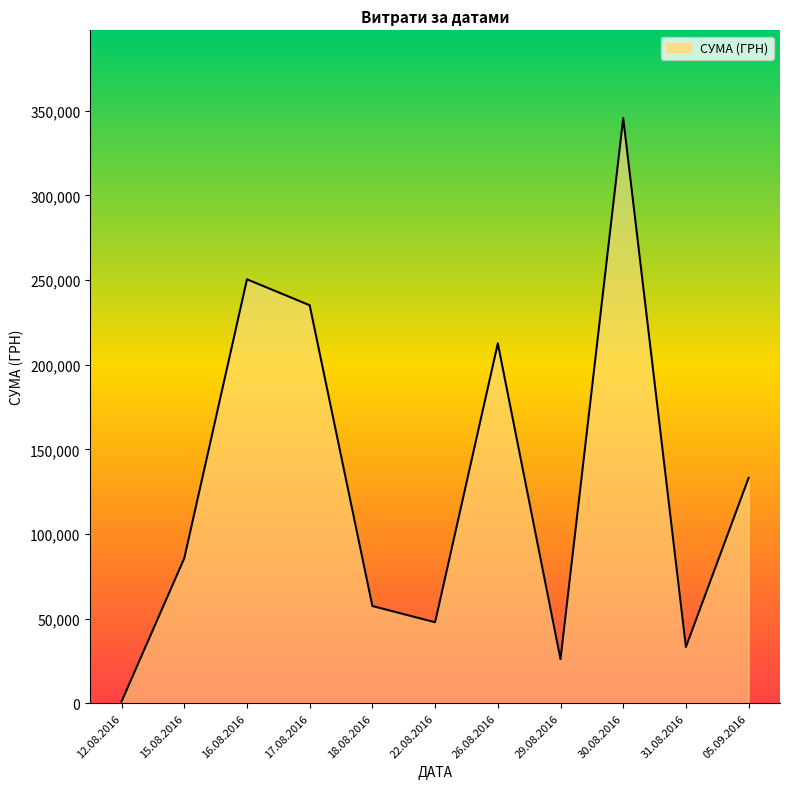

List the labels in order of value, smallest first.

12.08.2016, 29.08.2016, 31.08.2016, 22.08.2016, 18.08.2016, 15.08.2016, 05.09.2016, 26.08.2016, 17.08.2016, 16.08.2016, 30.08.2016